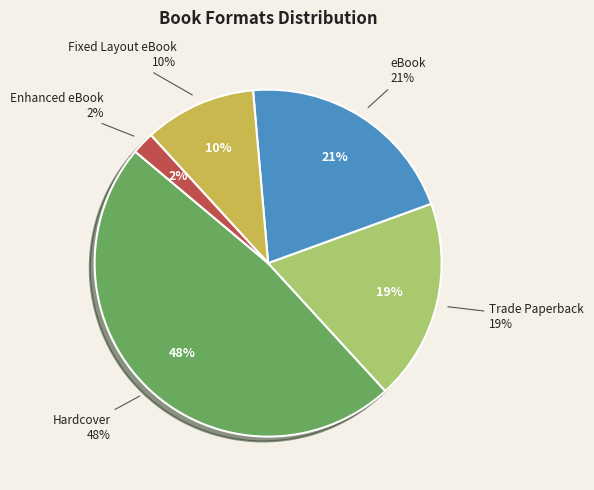

True or false: Trade Paperback accounts for 11% of the total.

False